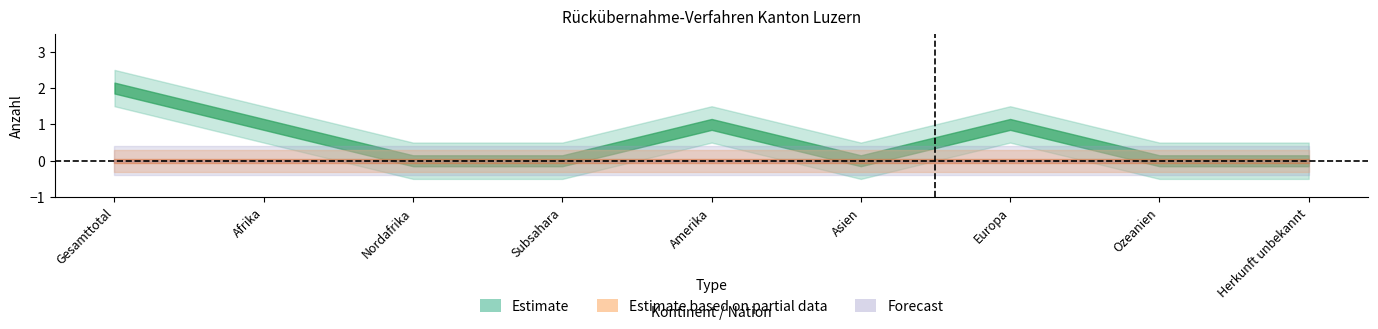

What is the difference between the highest and lowest values at Amerika?

1